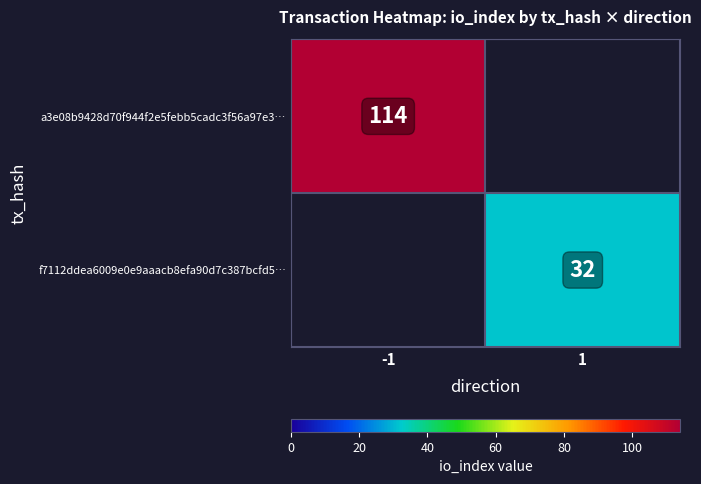

The a3e08b9428d70f944f2e5febb5cadc3f56a97e3… series shows 114 at -1. True or false?

True